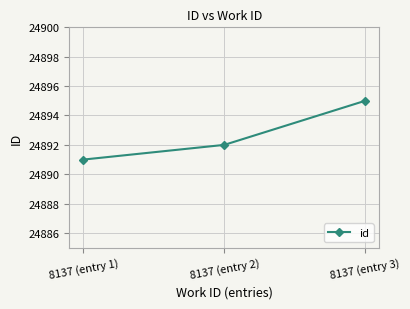

How many data points are less than 24892?

1